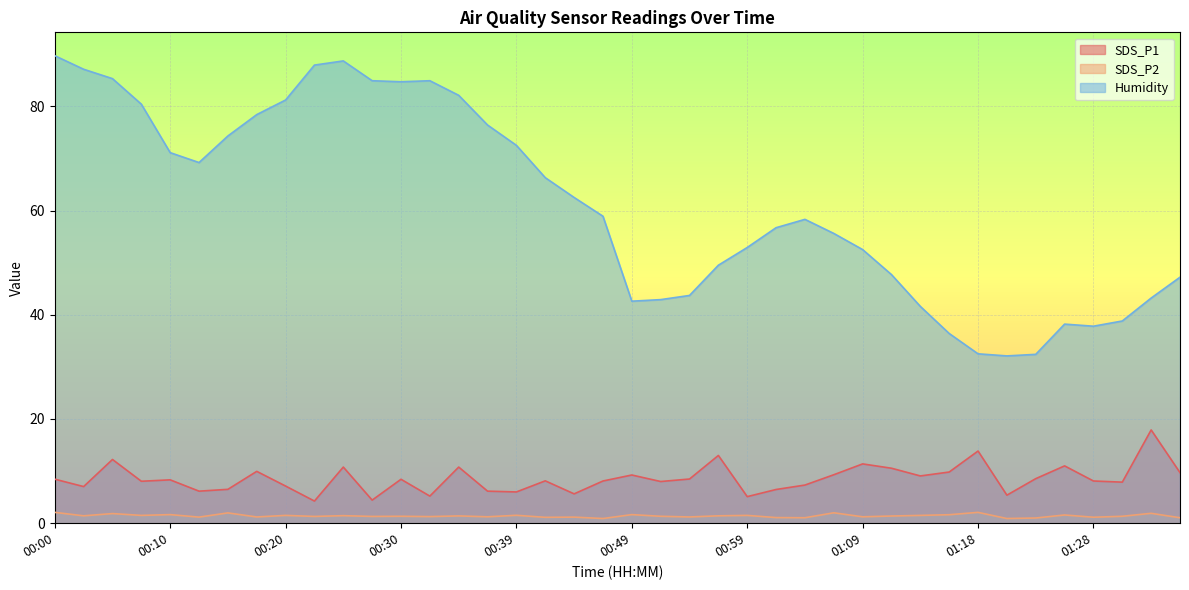

How many interior local valleys does the SDS_P1 series have?

13